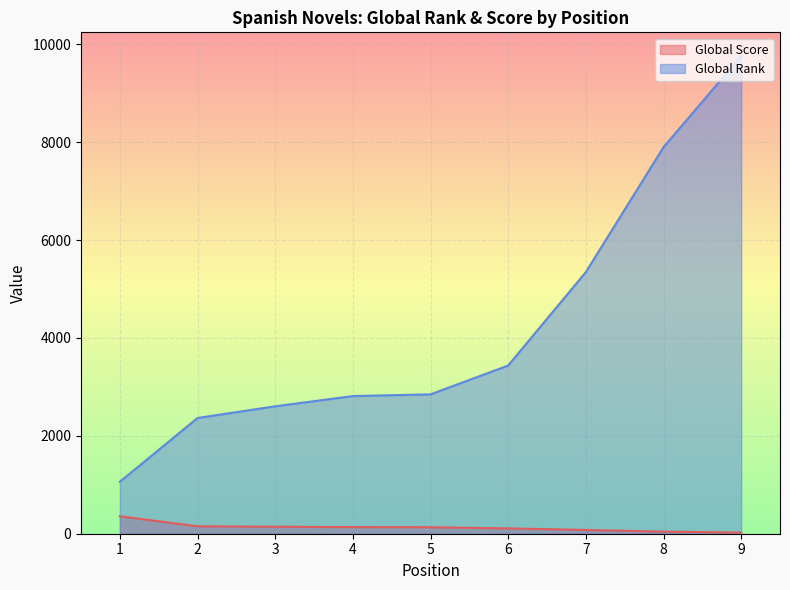

True or false: Global Score and Global Rank intersect in this chart.

False